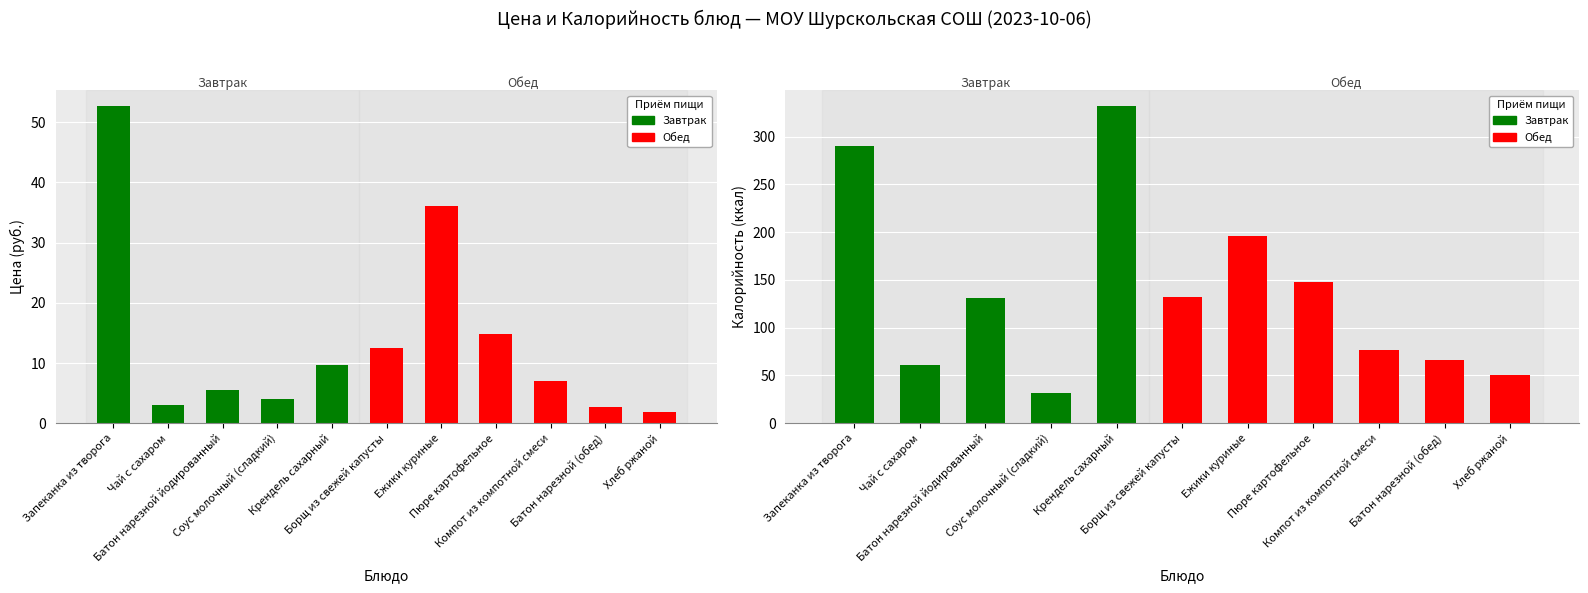

Rank the series by their average value, from lowest to highest.

Цена, Калорийность